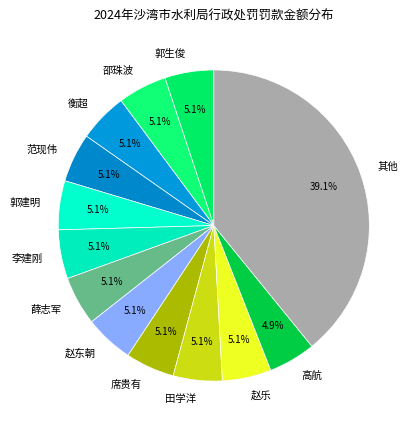

What is the ratio of the value at 邵珠波 to the value at 薛志军?

1.0